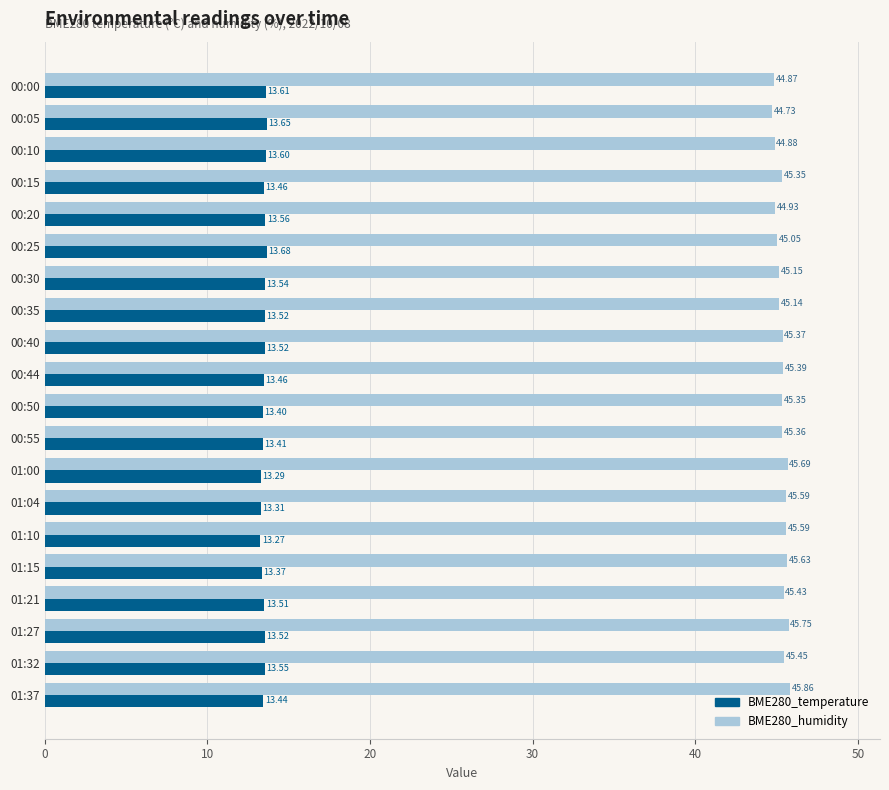

Which category has the lowest value in the BME280_humidity series?

00:05